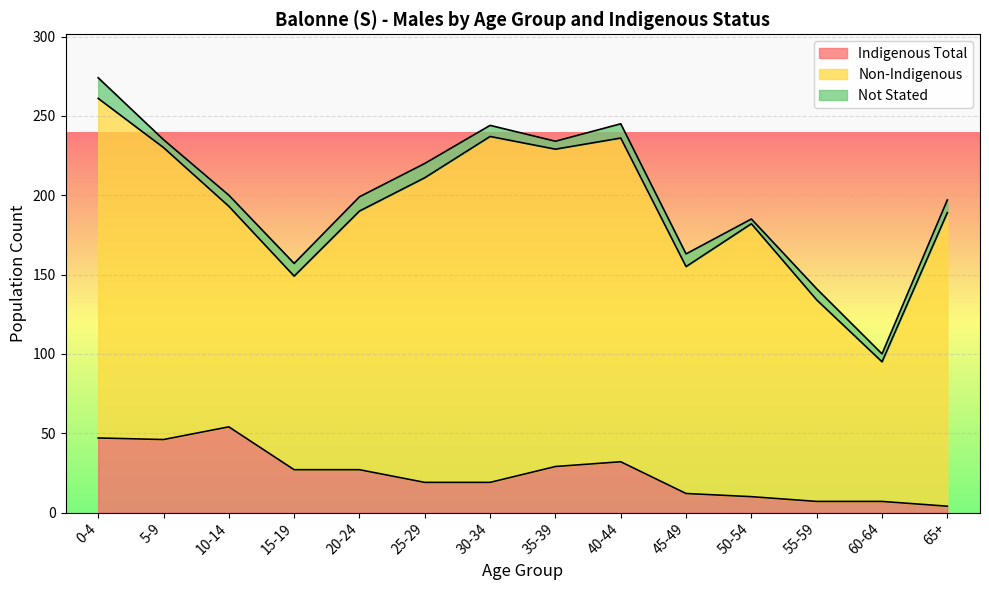

Rank the categories by Indigenous Total value from lowest to highest.

65+, 55-59, 60-64, 50-54, 45-49, 25-29, 30-34, 15-19, 20-24, 35-39, 40-44, 5-9, 0-4, 10-14